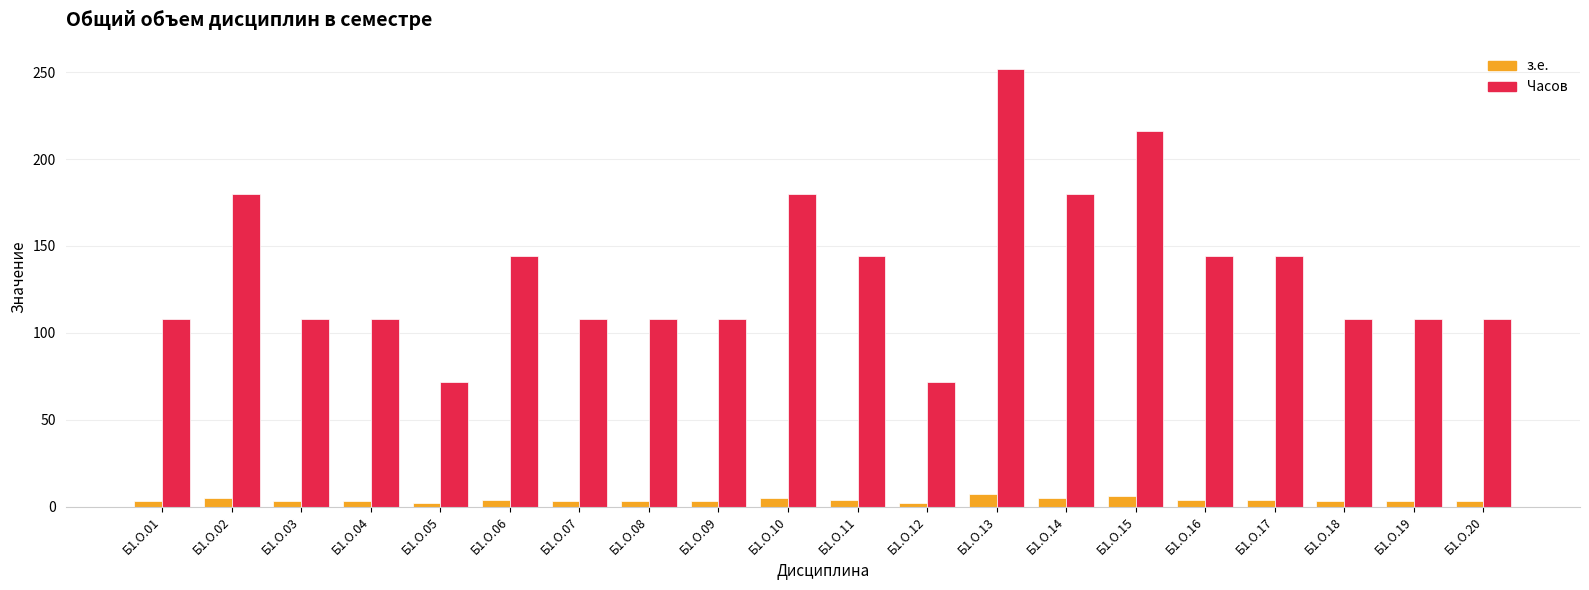

What is the sum of the Часов values at Б1.О.15 and Б1.О.14?

396